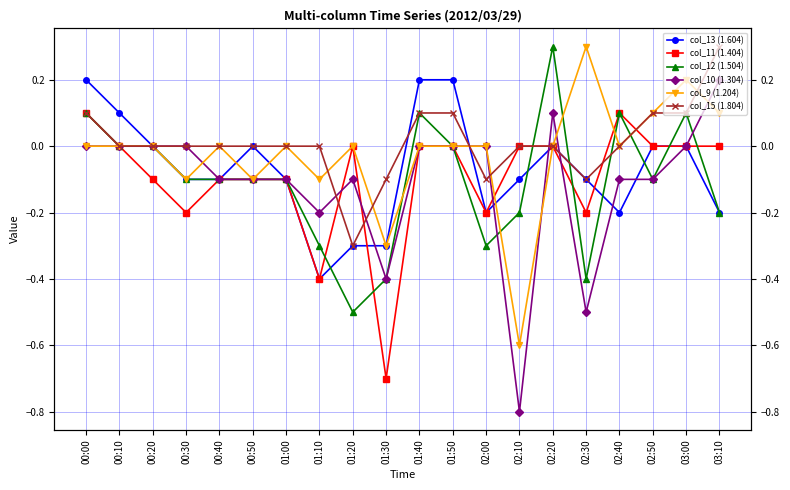

How many lines are shown in the chart?

6